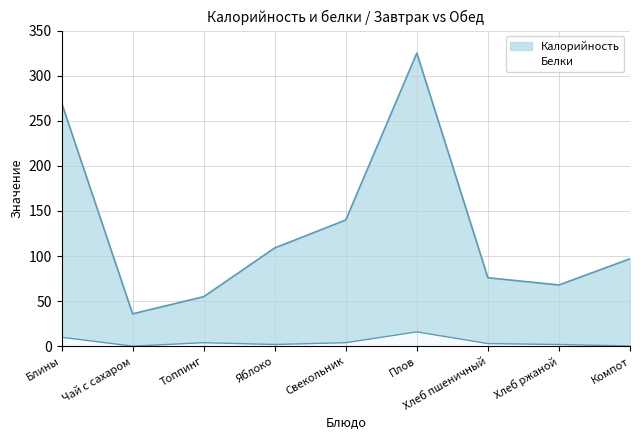

List the series in order of their peak value, lowest first.

Белки, Калорийность